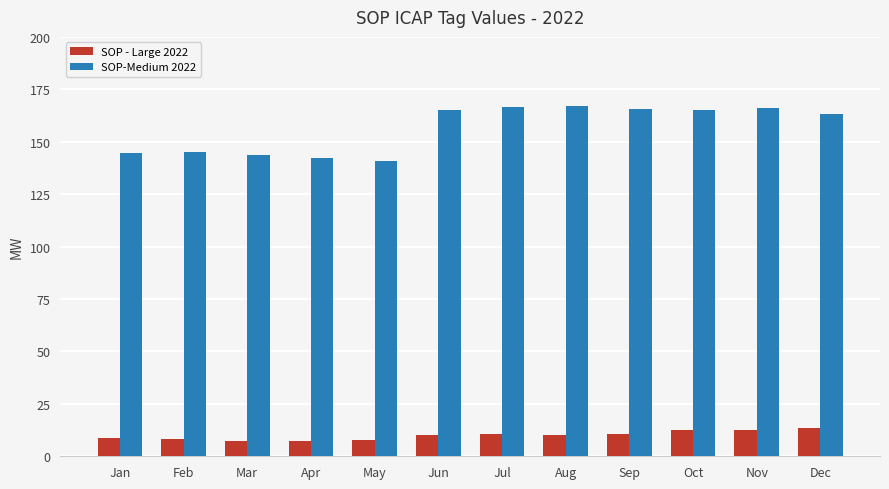

Between Apr and Sep, which series saw the biggest shift?

SOP-Medium 2022